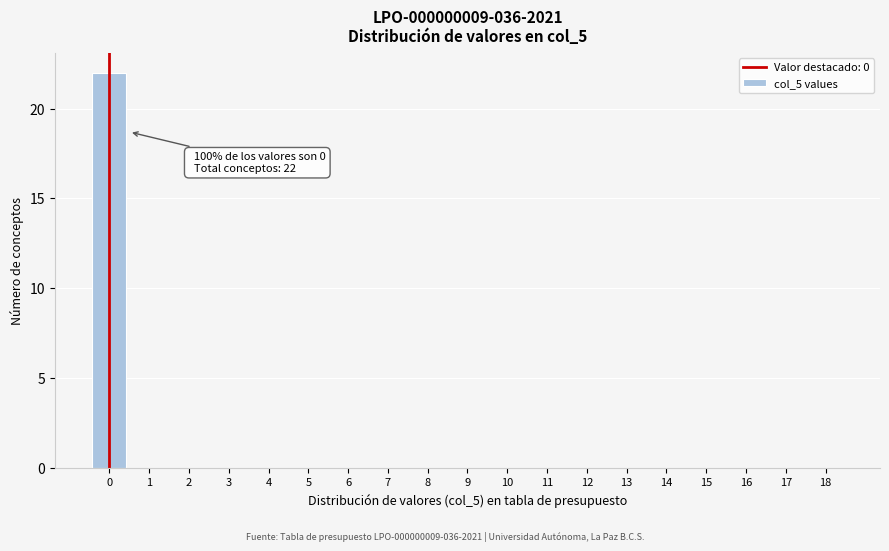

Reading left to right, extract all data points from this chart.

0=22	1=0	2=0	3=0	4=0	5=0	6=0	7=0	8=0	9=0	10=0	11=0	12=0	13=0	14=0	15=0	16=0	17=0	18=0